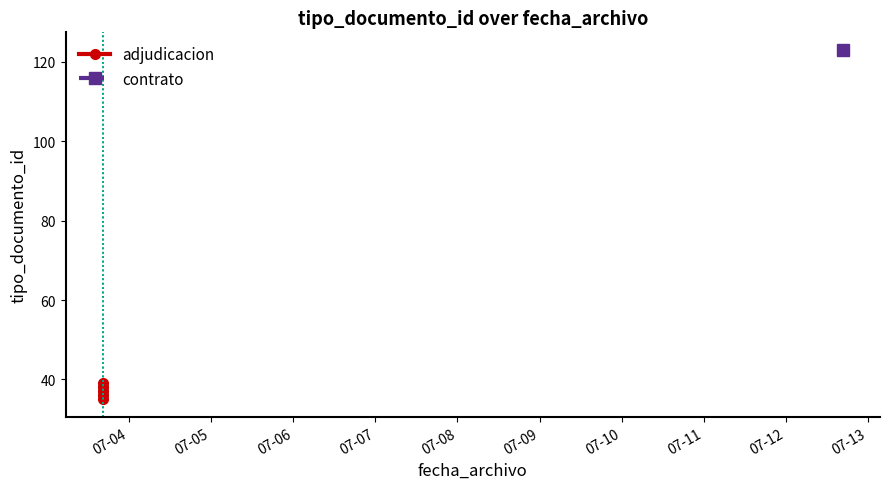

Read the value at 07-04.

35